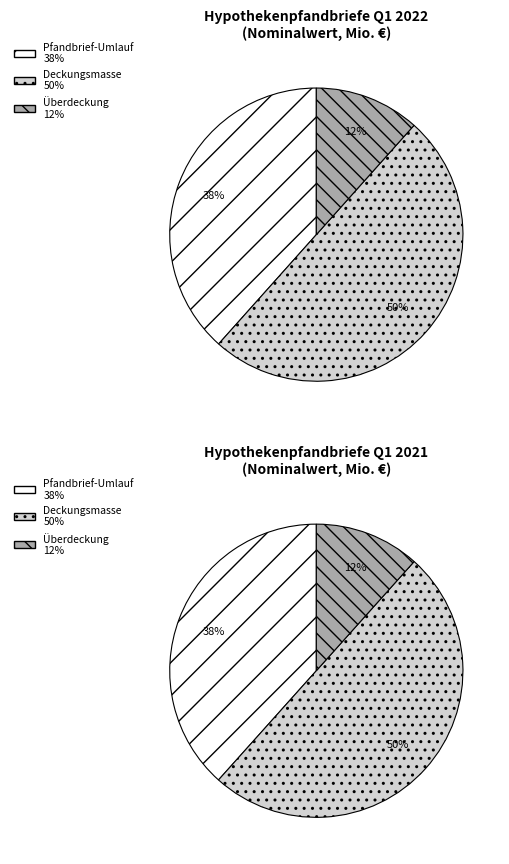

Which slice is the largest?

Deckungsmasse